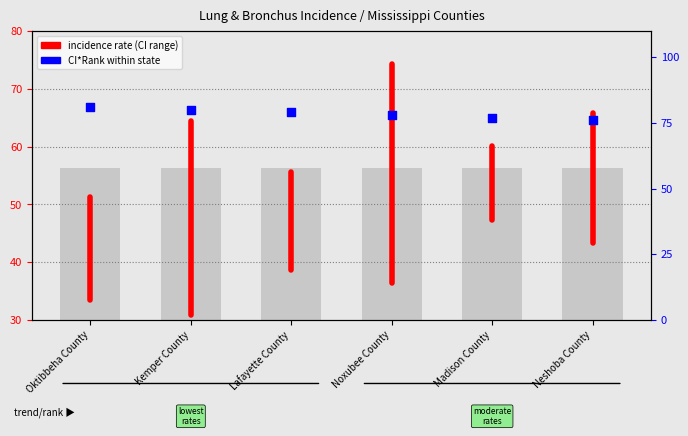

Which has a higher value, Lafayette County or Noxubee County?

Lafayette County